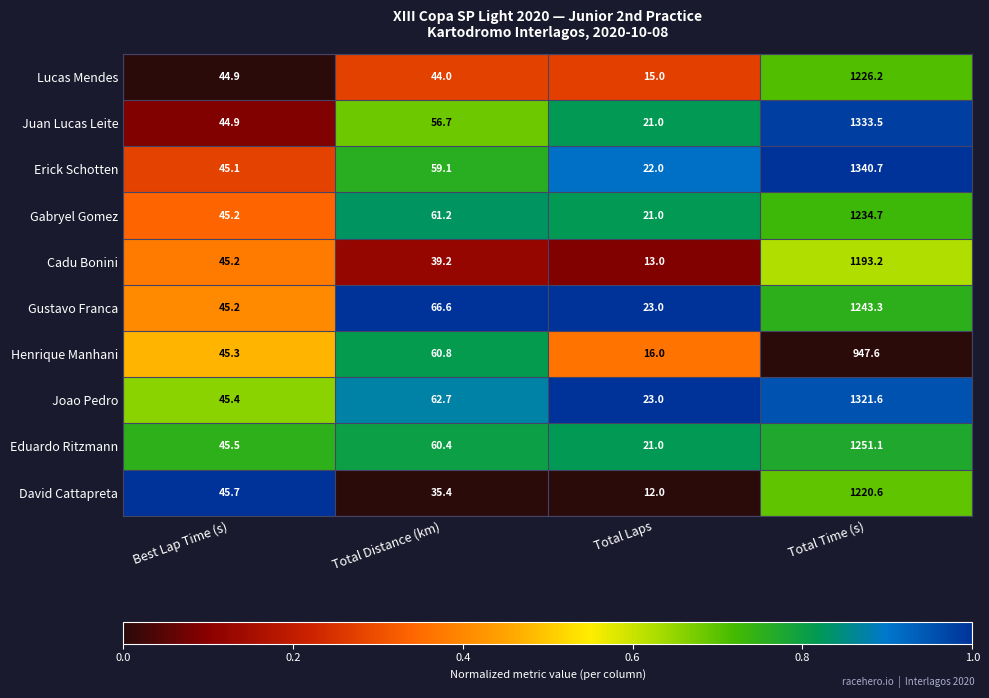

Count the number of data series in this chart.

10